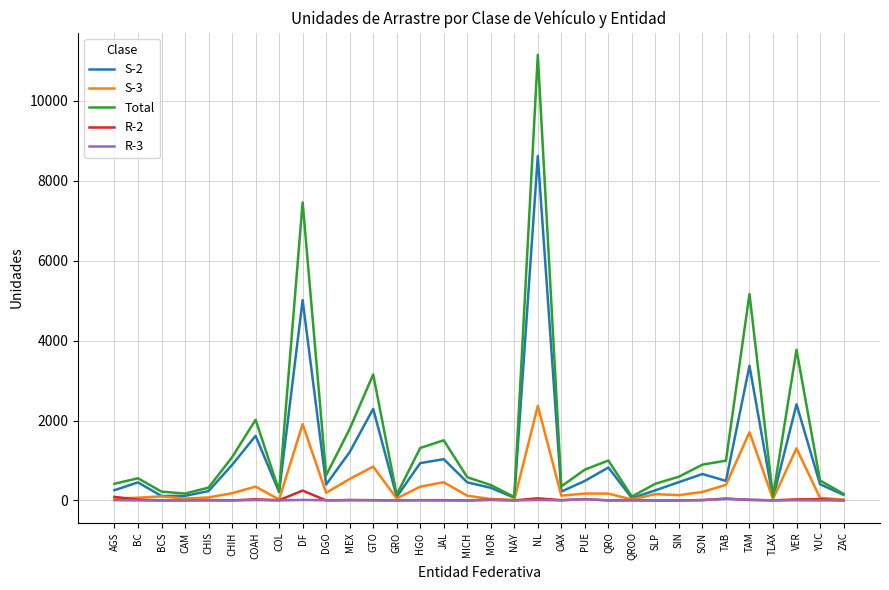

Is it true that S-2 equals 3371 at TAM?

True